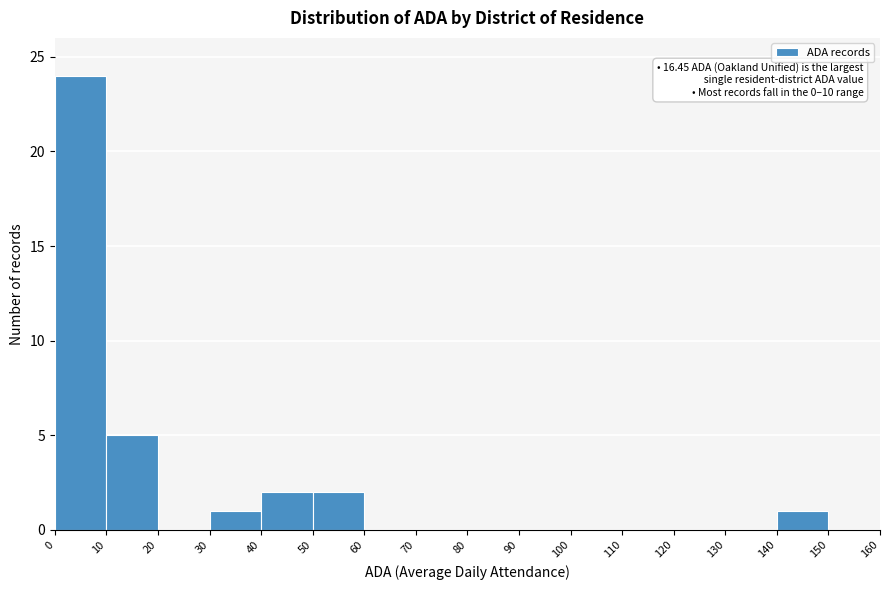

Which range on the x-axis has the tallest bar?

0 to 10